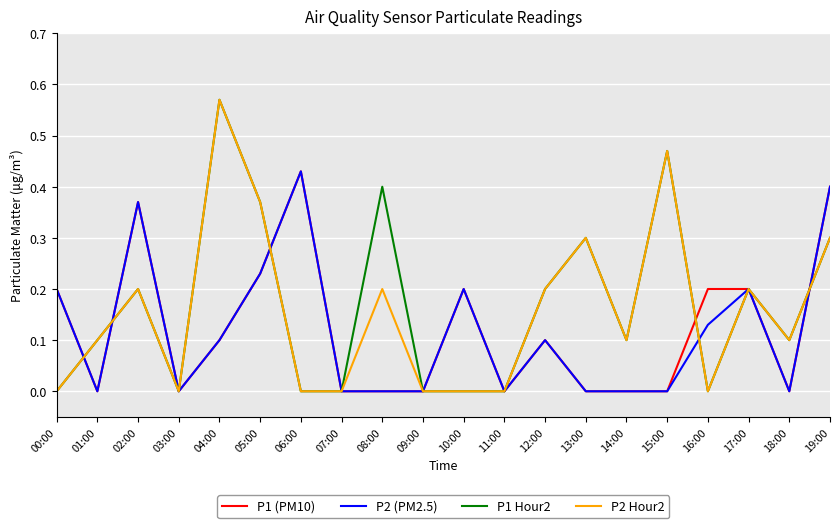

Is the value of P2 Hour2 at 14:00 greater than the value of P1 Hour2 at 08:00?

No